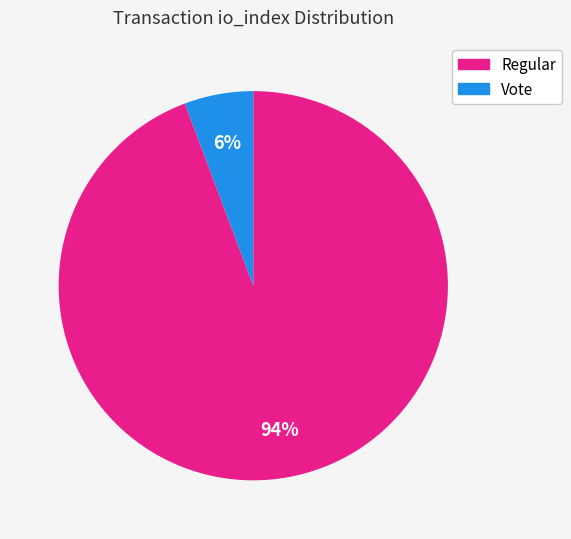

To the nearest percent, what percentage of the pie is Regular?

94%